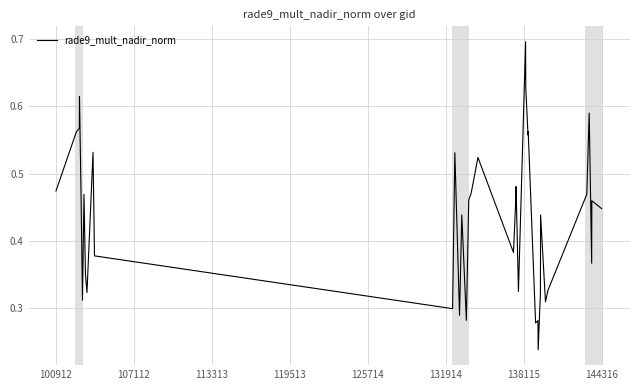

What is the greatest value displayed?

0.7